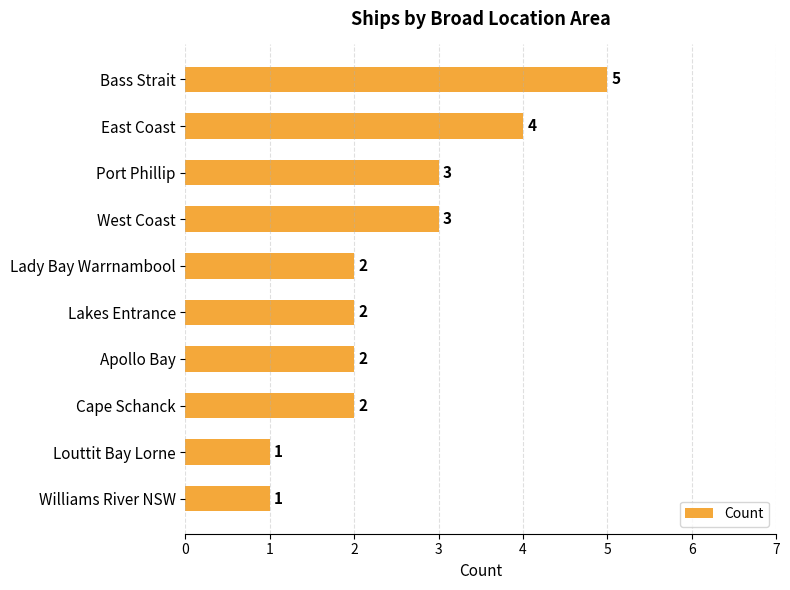

What is the change in value from Bass Strait to Williams River NSW?

-4